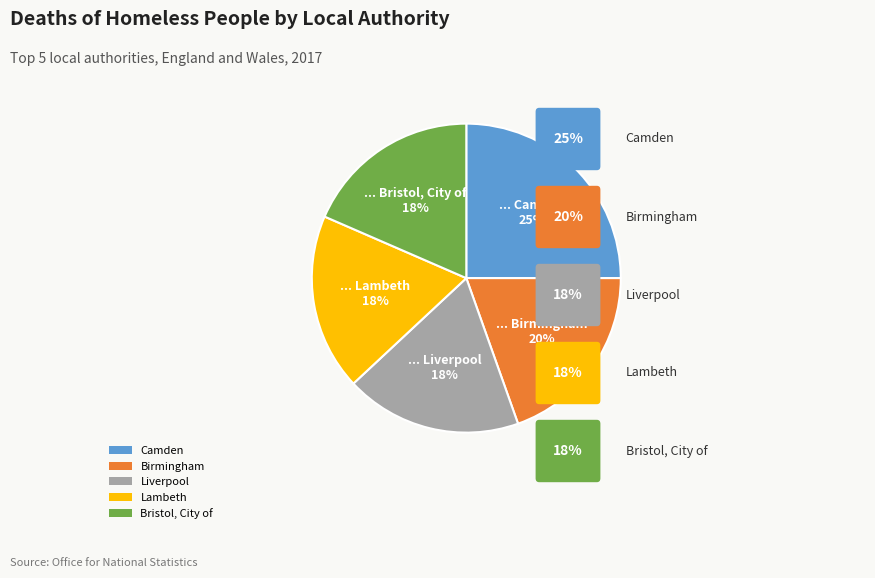

Is it true that Bristol, City of is 18% of the pie?

True